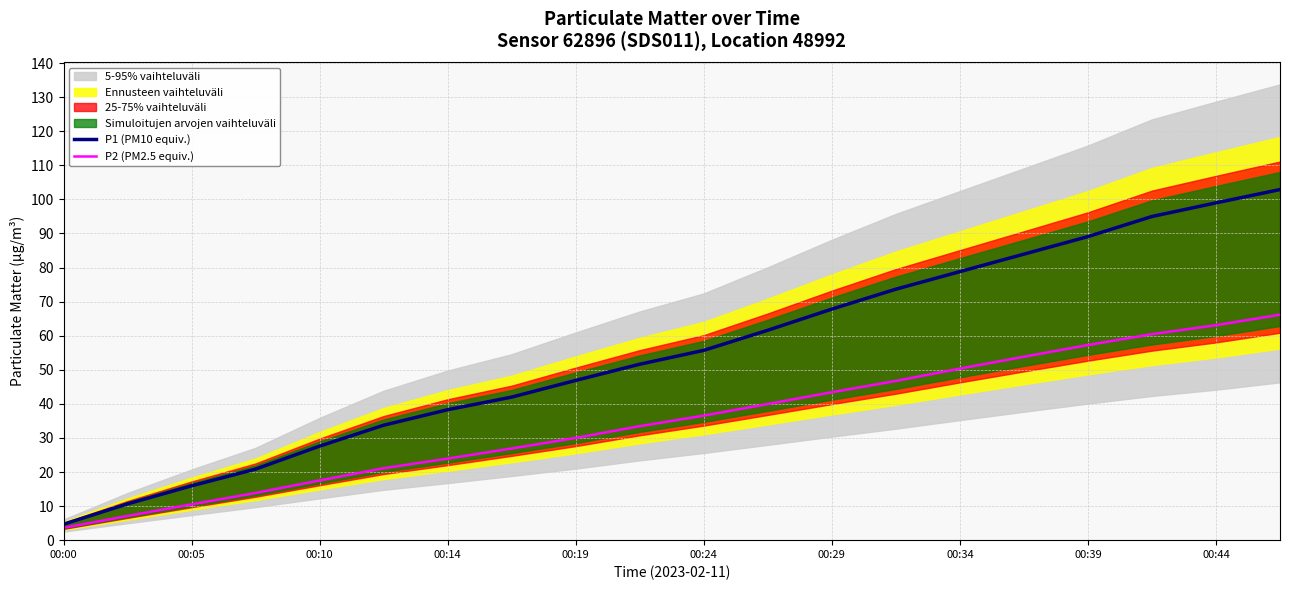

Is it true that P2 (PM2.5 equiv.) equals 63.1 at 00:44?

True